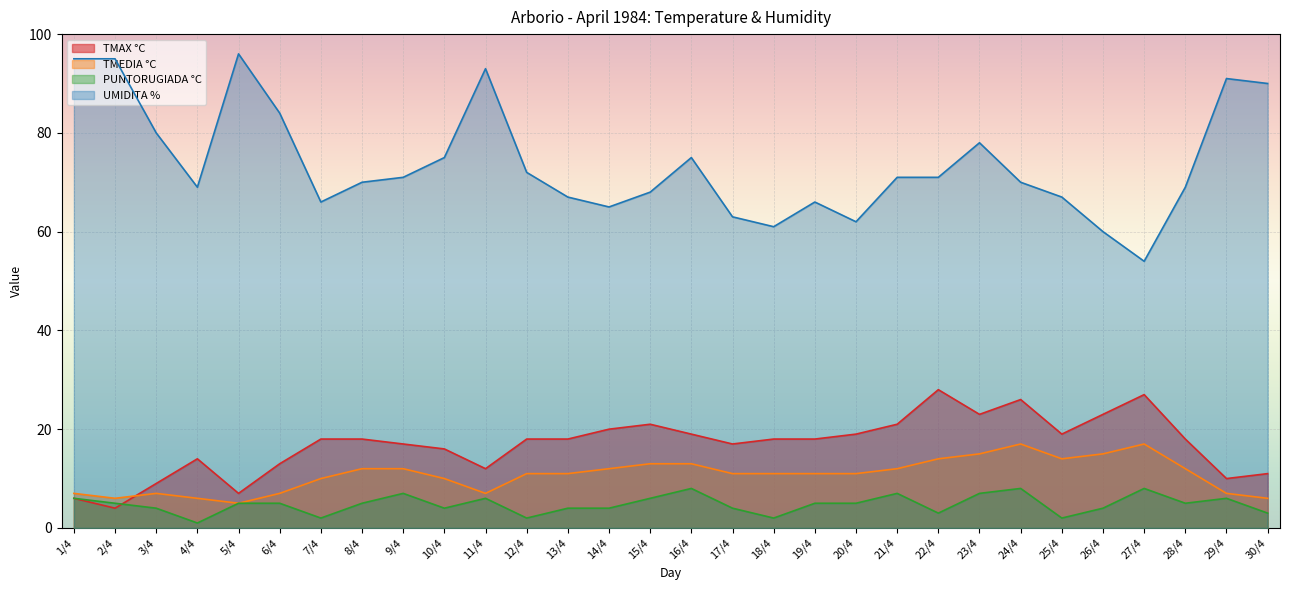

What is the maximum value for TMAX °C?

28